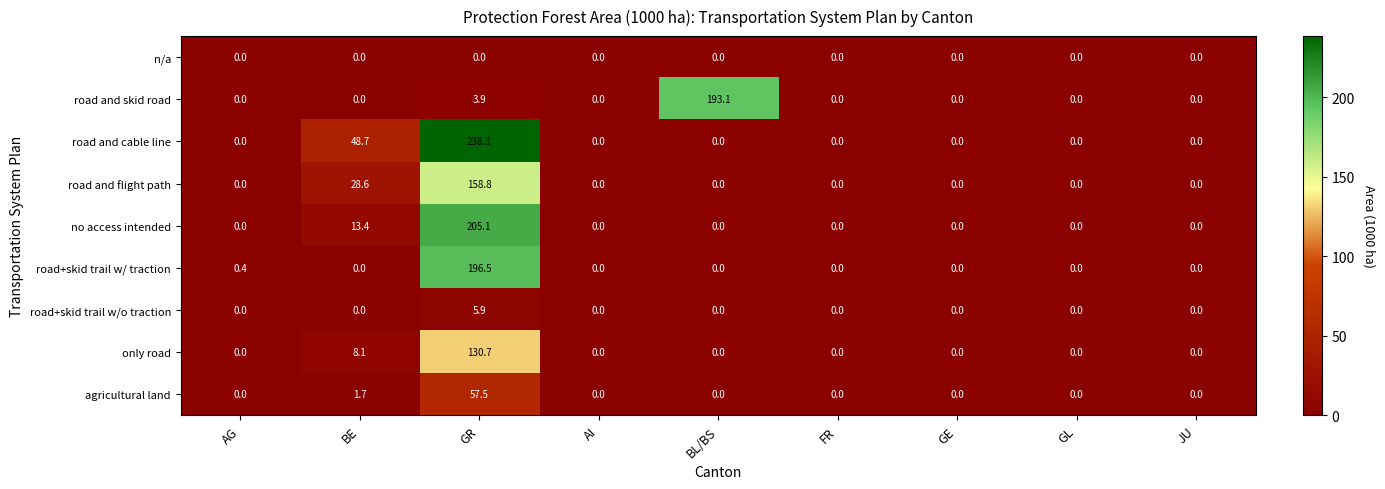

Which series has the largest total across all categories?

road and cable line